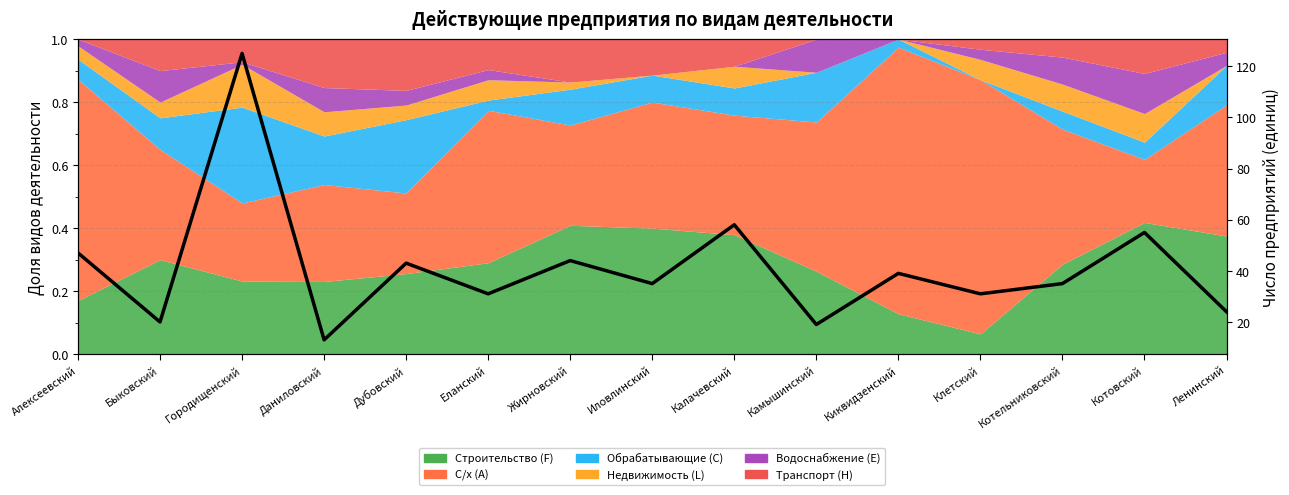

Where is the data nearest to the value 69?

Калачевский